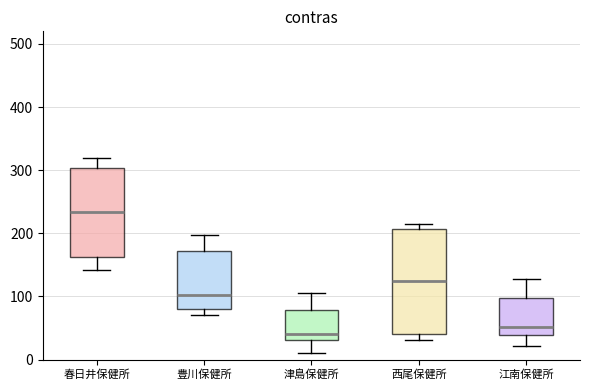

Reading left to right, read every box against the y-axis: the position of its median line, the range the box covers, and the ends of its whiskers. The values are not printed on the chart, so give them approximately, as read against the axis.

春日井保健所: median 230, box 160 to 300, whiskers 140 to 320
豊川保健所: median 100, box 80 to 170, whiskers 70 to 200
津島保健所: median 40, box 30 to 80, whiskers 10 to 110
西尾保健所: median 120, box 40 to 210, whiskers 30 to 210 (just above the box's upper edge)
江南保健所: median 50, box 40 to 100, whiskers 20 to 130